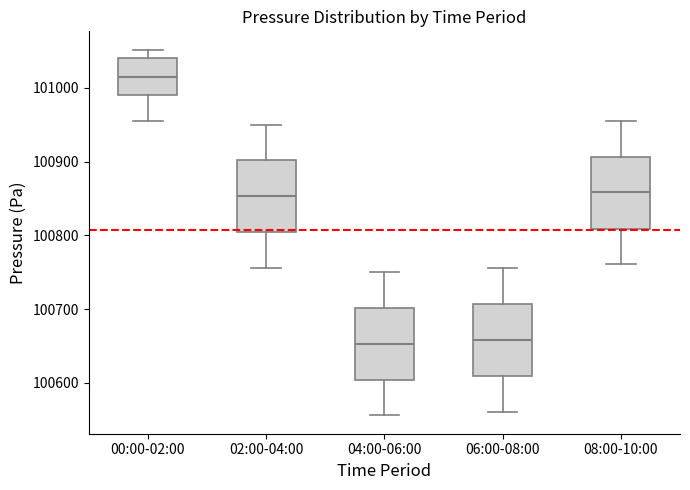

Where is the upper edge of the box for 04:00-06:00 on the y-axis? The values are not printed on the chart, so give them approximately, as read against the axis.

100700